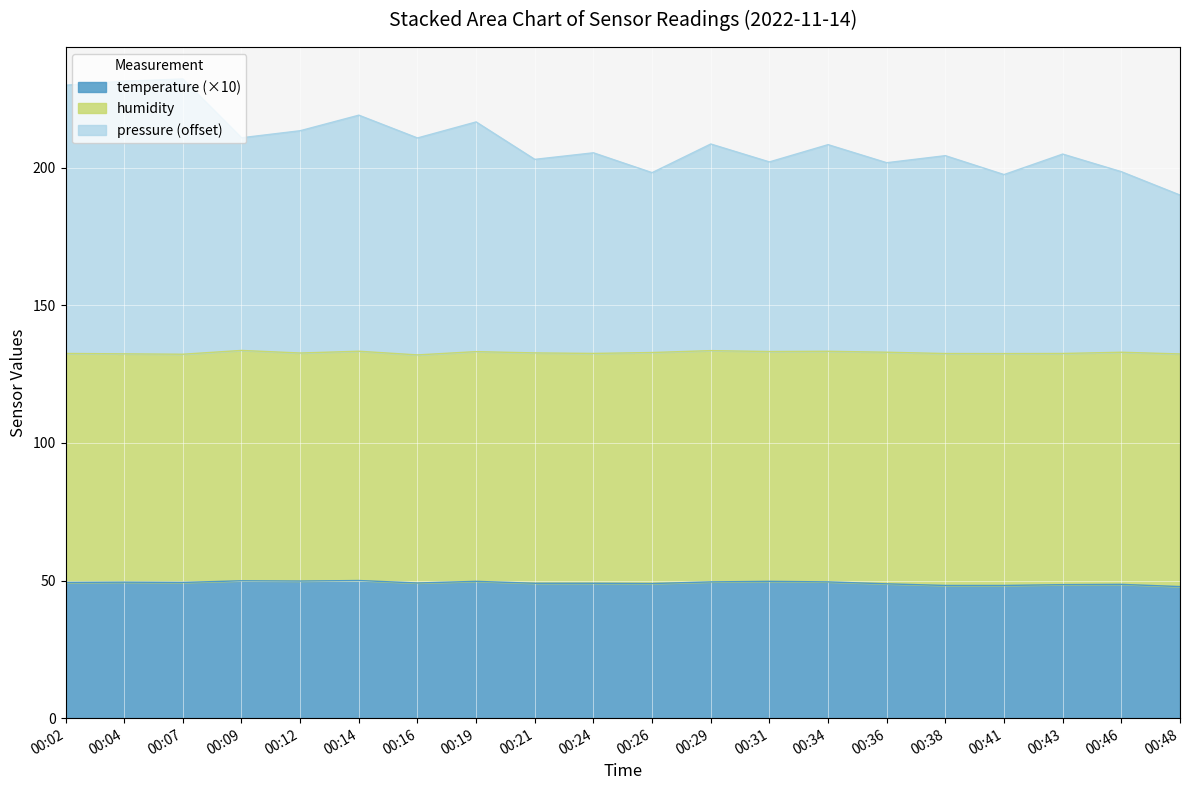

Read the pressure value at 00:34.

208.3